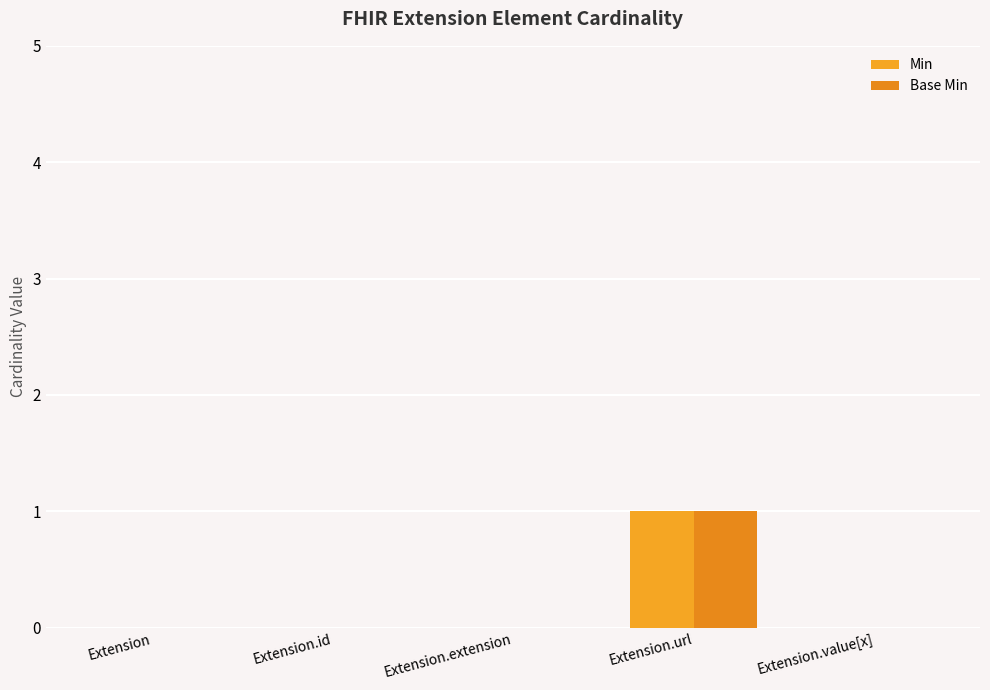

How many categories are shown in the chart?

5